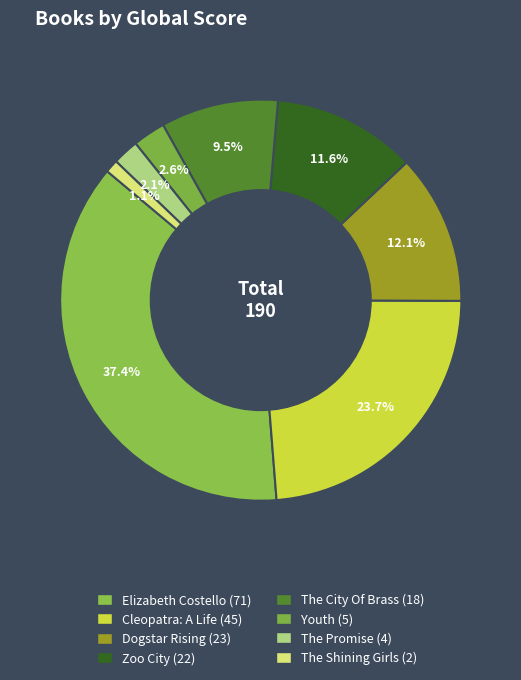

What percentage is the Youth slice, to the nearest percent?

3%